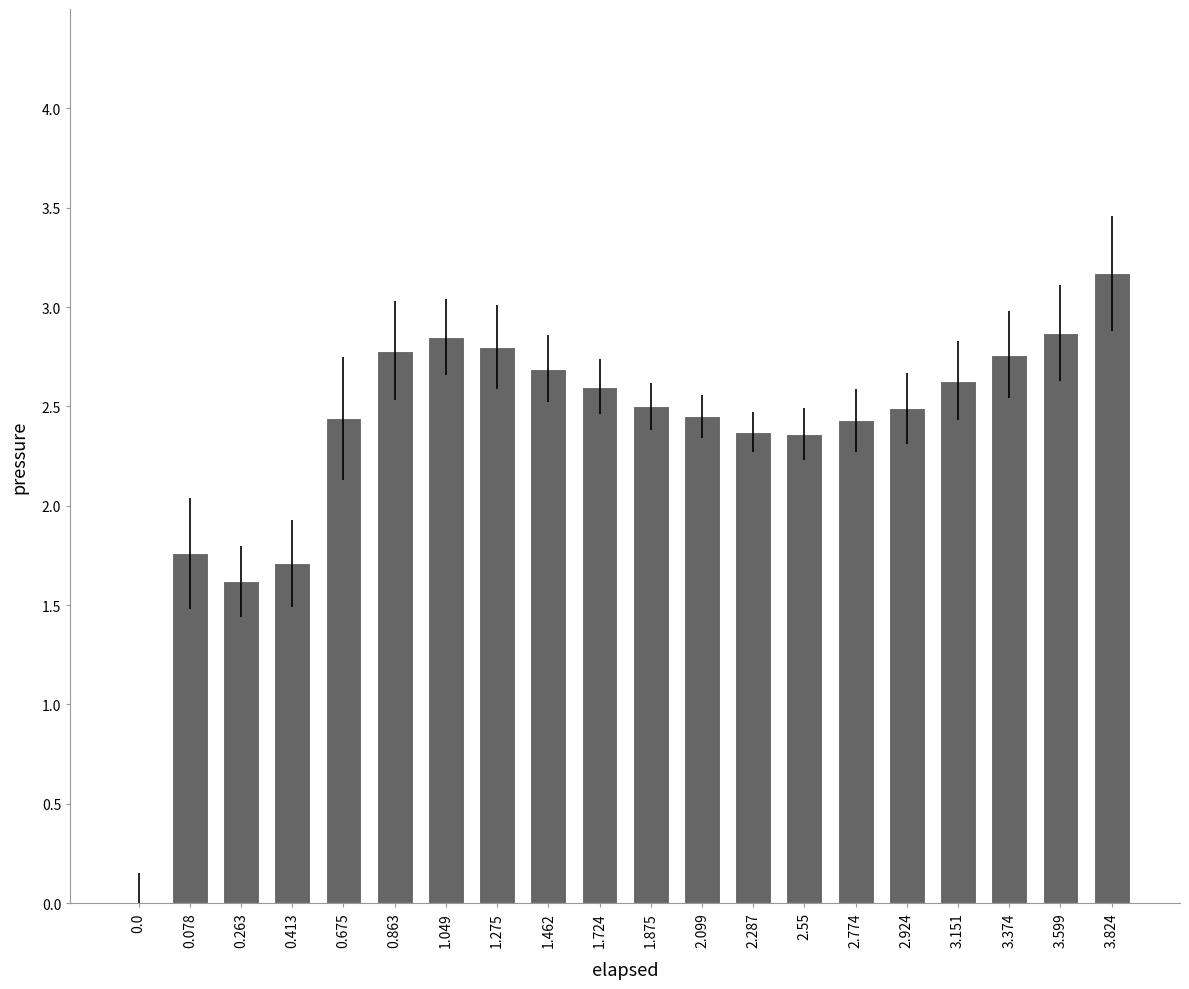

What is the approximate value at 3.824?

3.2